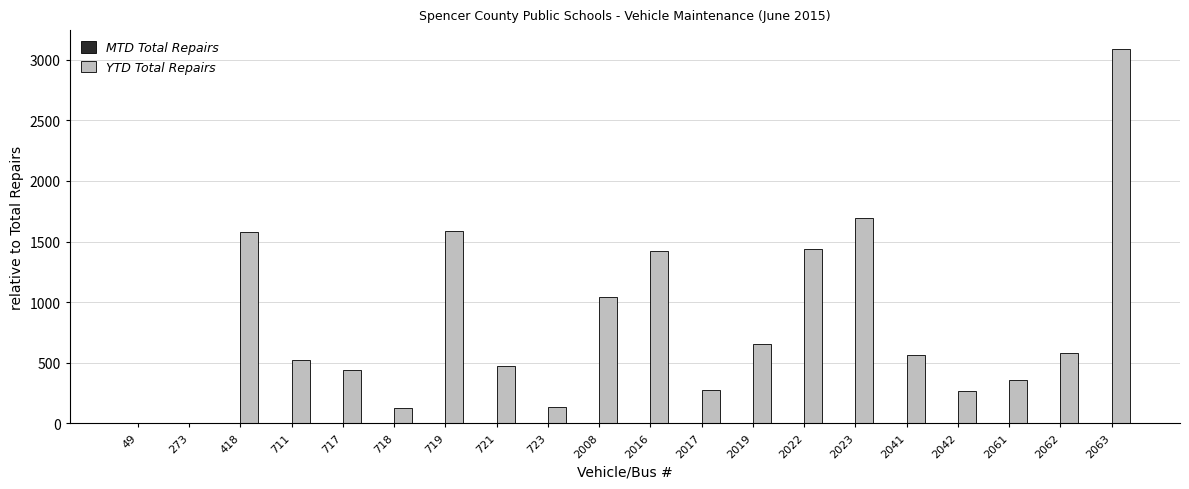

Between 2063 and 2062, which is larger?

2063